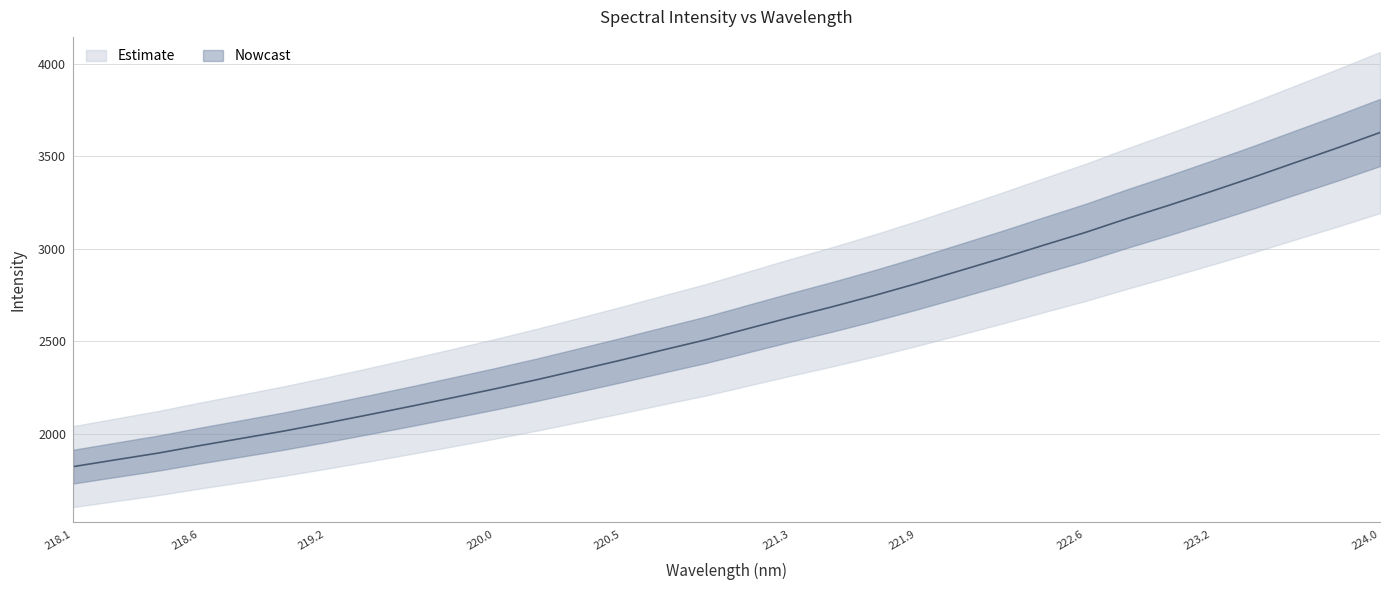

What is the label of the 32nd point from the right?

218.1